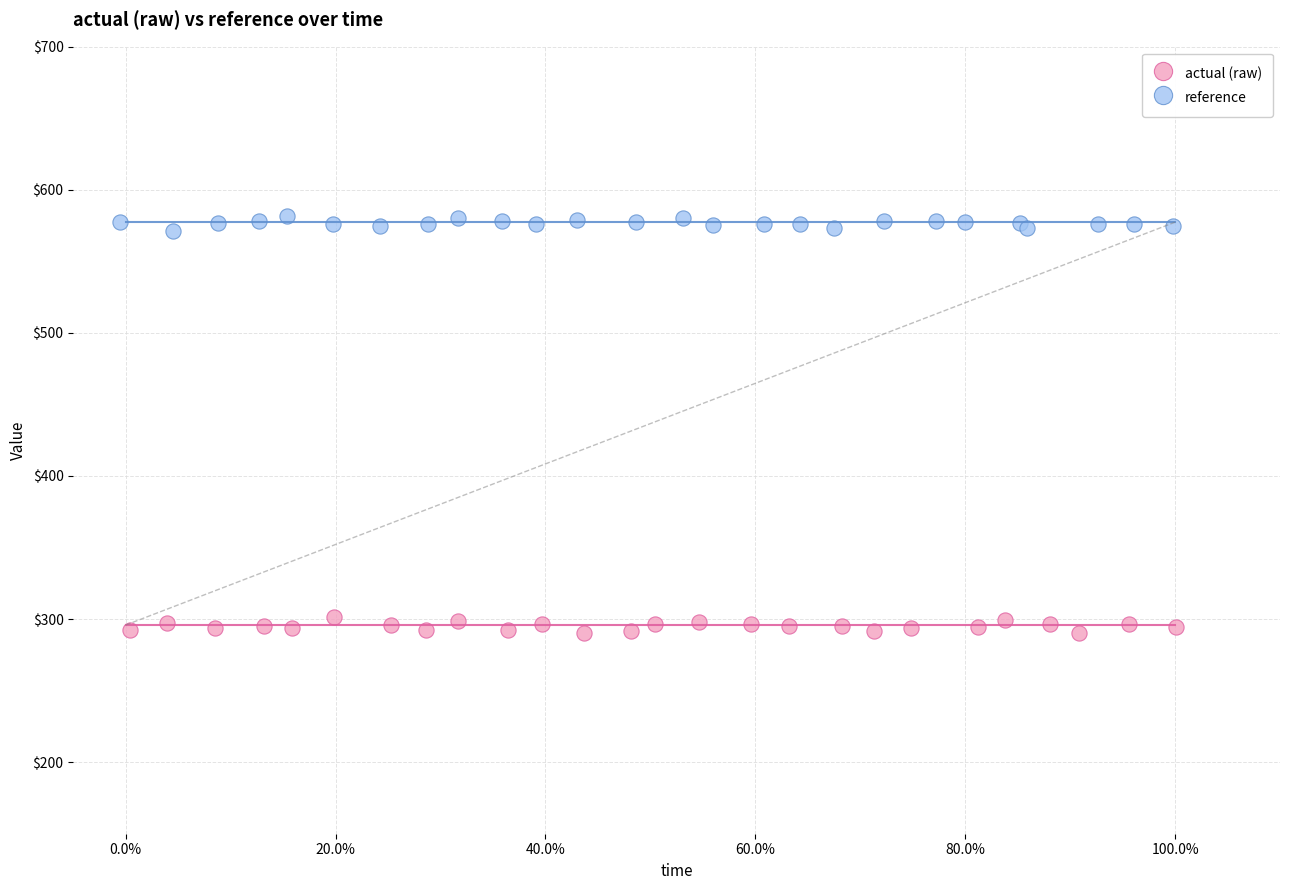

Which series contains the lowest Y value?

actual (raw)